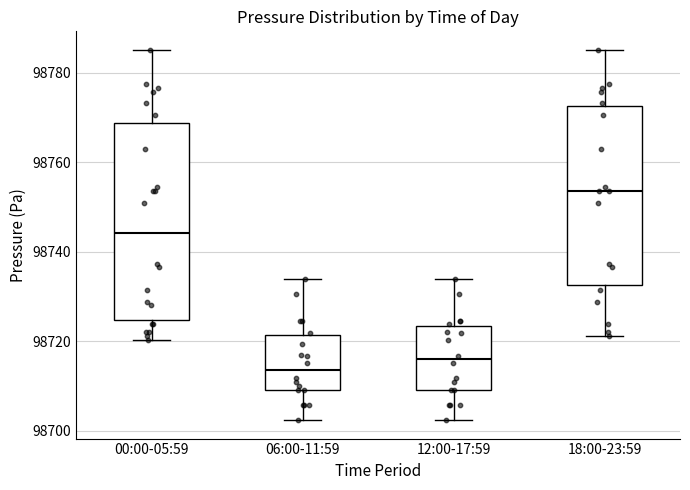

Where is the lower edge of the box for 12:00-17:59 on the y-axis? The values are not printed on the chart, so give them approximately, as read against the axis.

98710